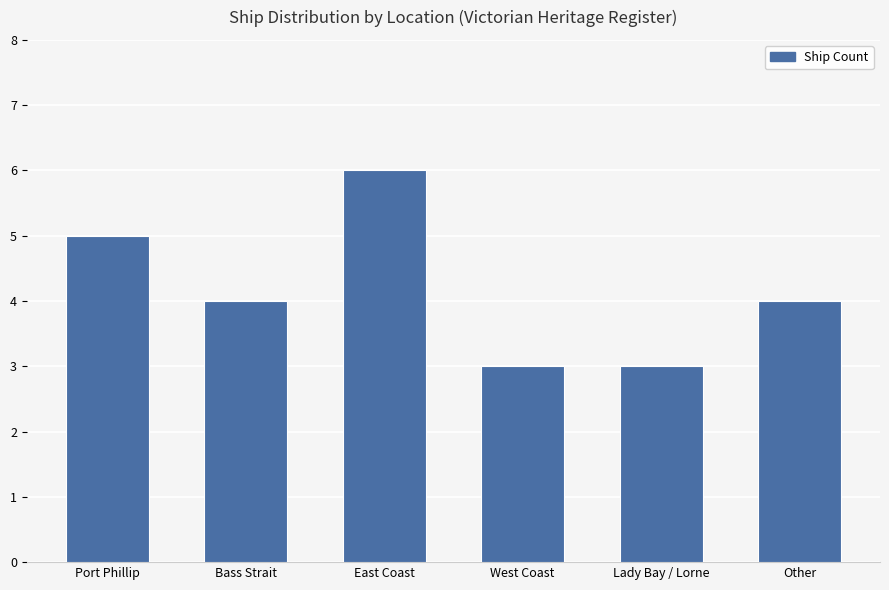

Does the chart contain any negative values?

No